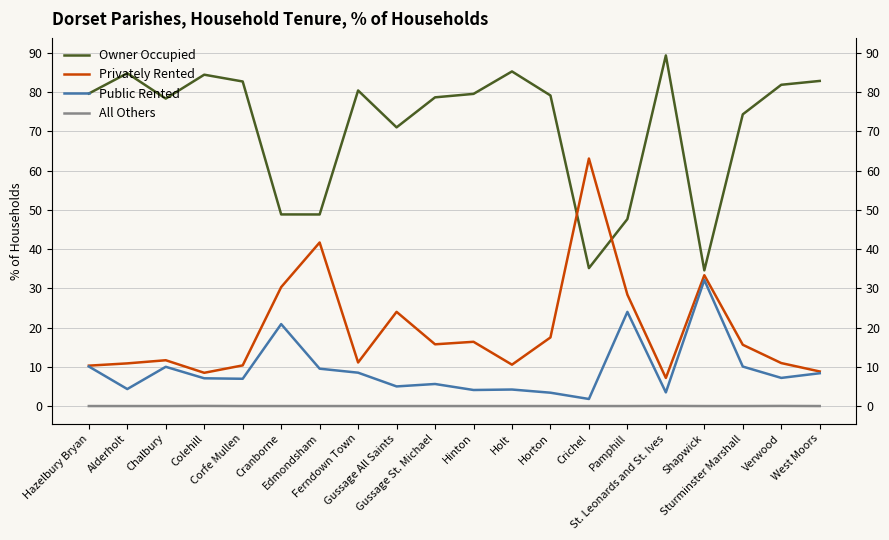

How many distinct data groups are displayed?

4